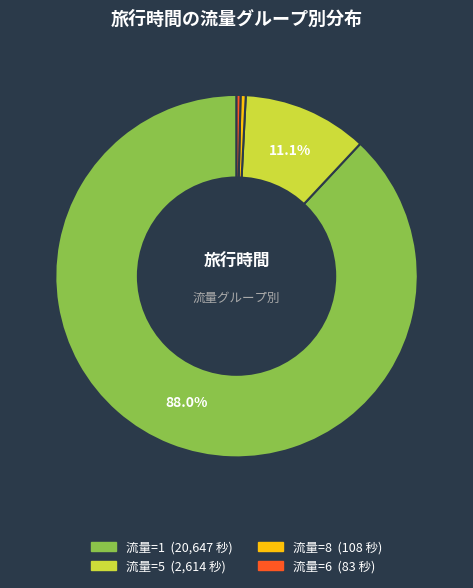

Does any single category account for the majority?

Yes